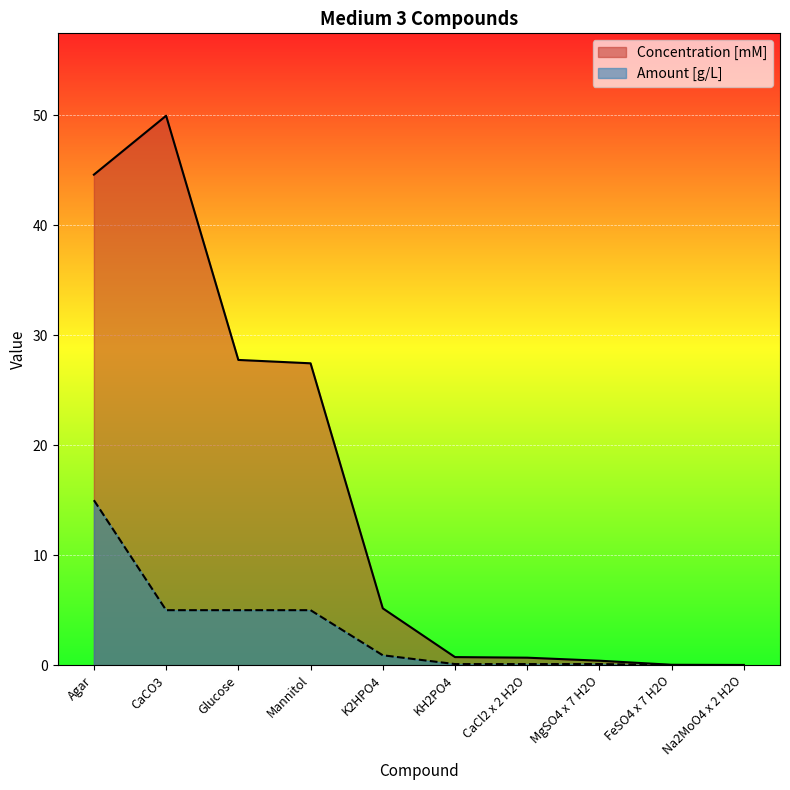

True or false: Amount [g/L] has a value of 1.3 at K2HPO4.

False